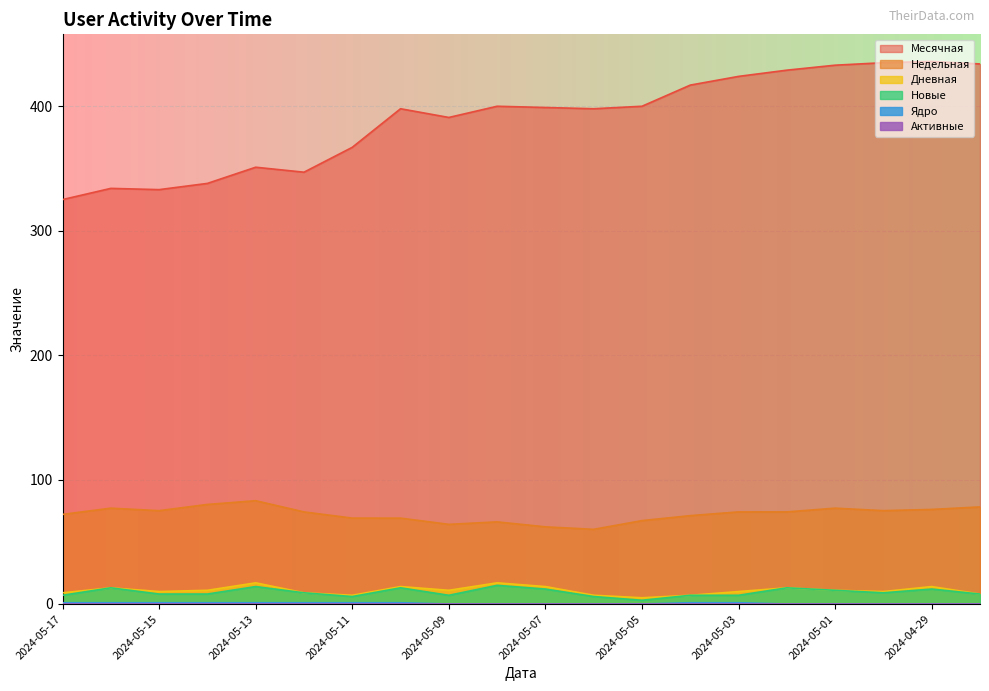

What position from the right is 2024-04-28?

1